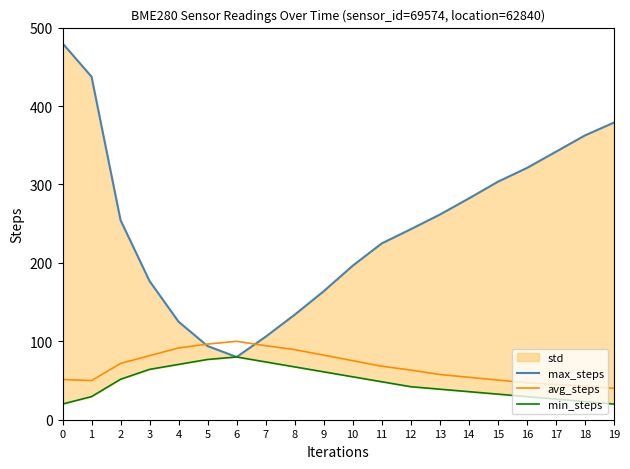

How many lines are shown in the chart?

3